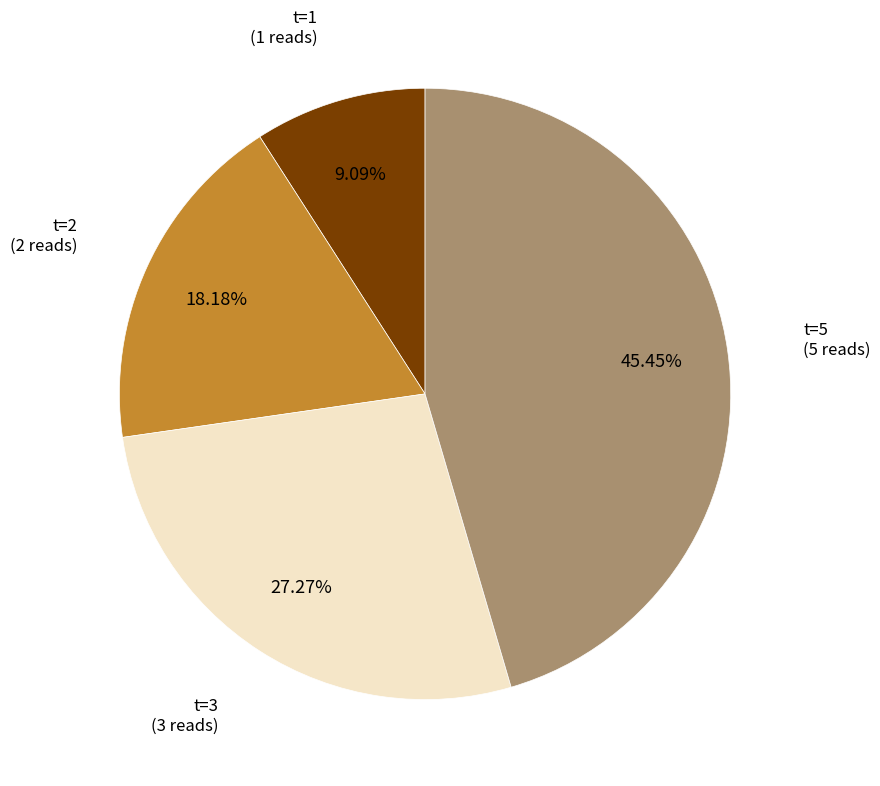

Approximately how many times larger is the value at t=5 compared to t=2?

2.5